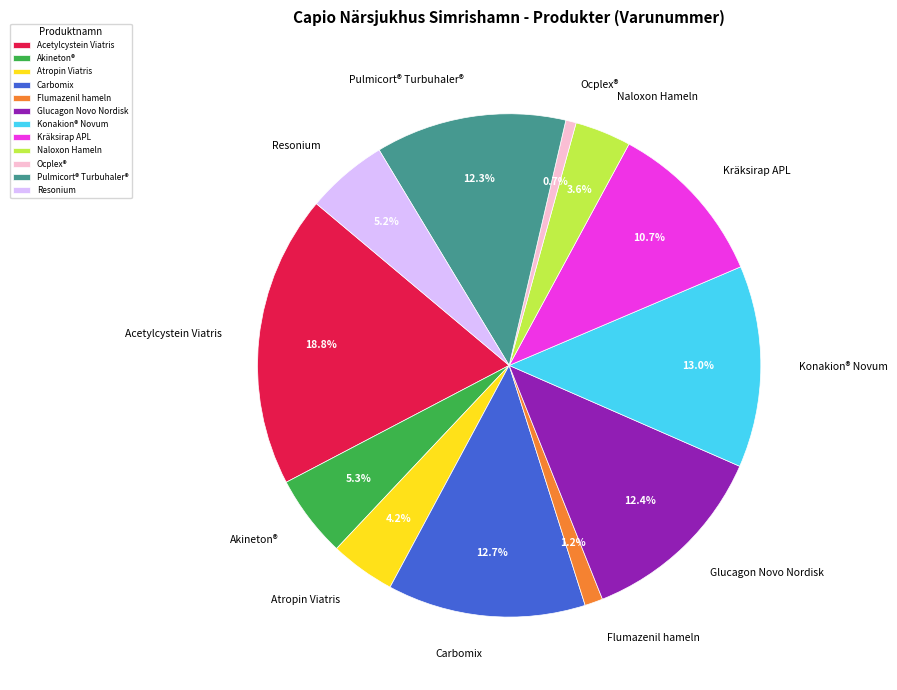

How many slices are in this pie chart?

12